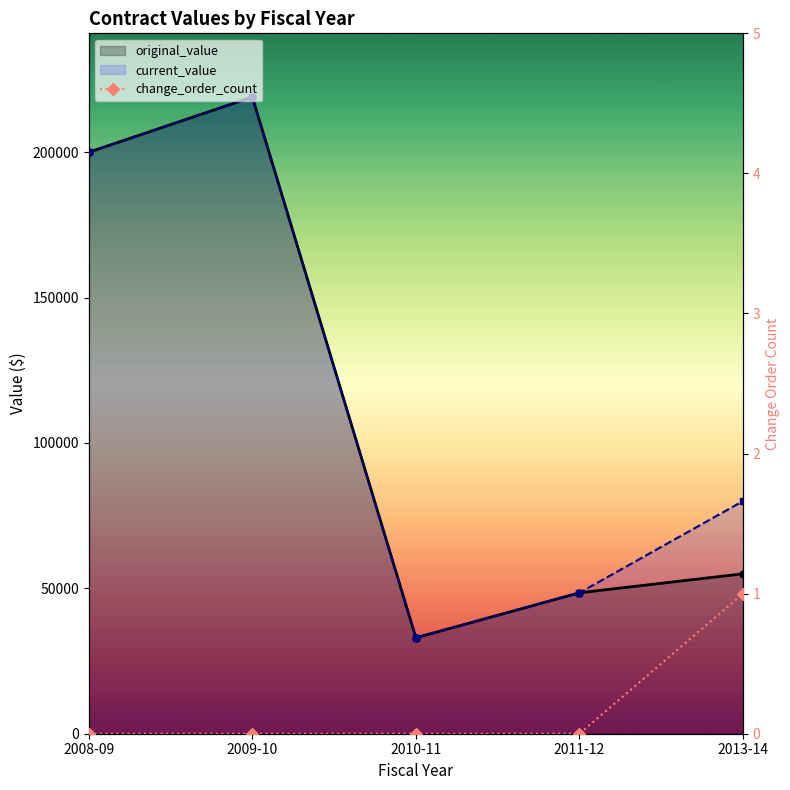

Which series has the widest spread of values?

original_value